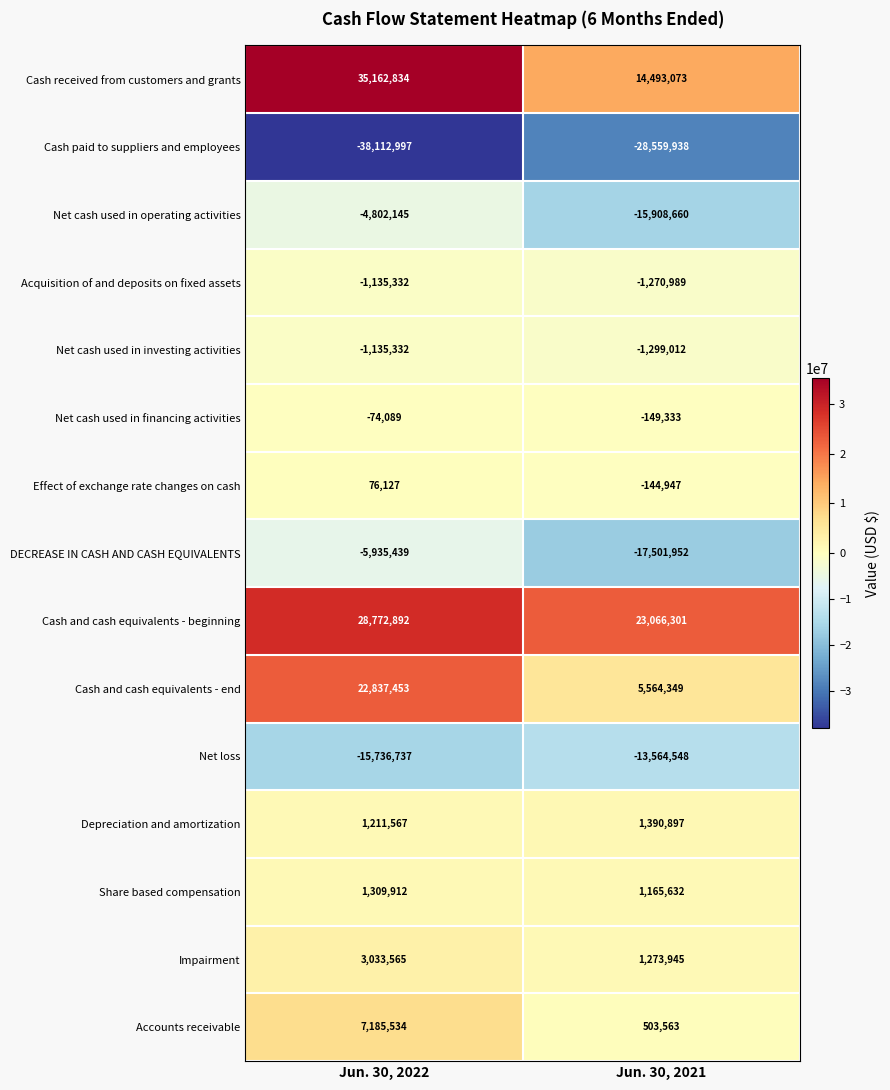

Rank the series at Jun. 30, 2021 from lowest to highest value.

Cash paid to suppliers and employees, DECREASE IN CASH AND CASH EQUIVALENTS, Net cash used in operating activities, Net loss, Net cash used in investing activities, Acquisition of and deposits on fixed assets, Net cash used in financing activities, Effect of exchange rate changes on cash, Accounts receivable, Share based compensation, Impairment, Depreciation and amortization, Cash and cash equivalents - end, Cash received from customers and grants, Cash and cash equivalents - beginning